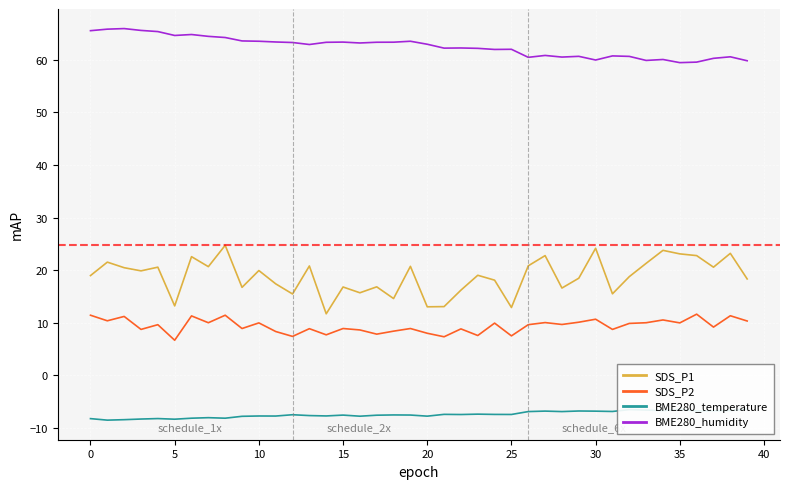

True or false: BME280_temperature and SDS_P1 cross at least once.

False